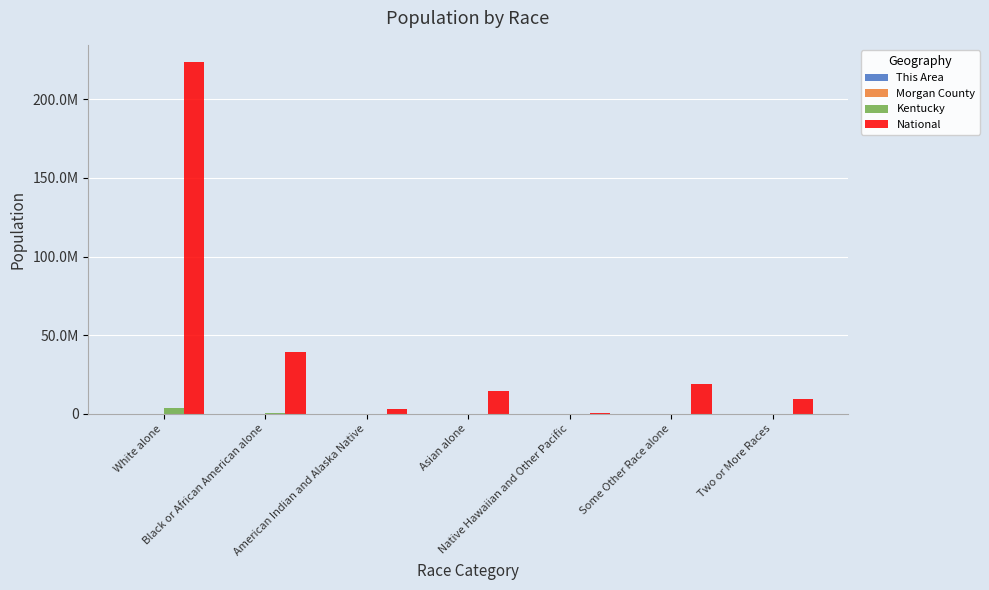

Are the bars horizontal?

No